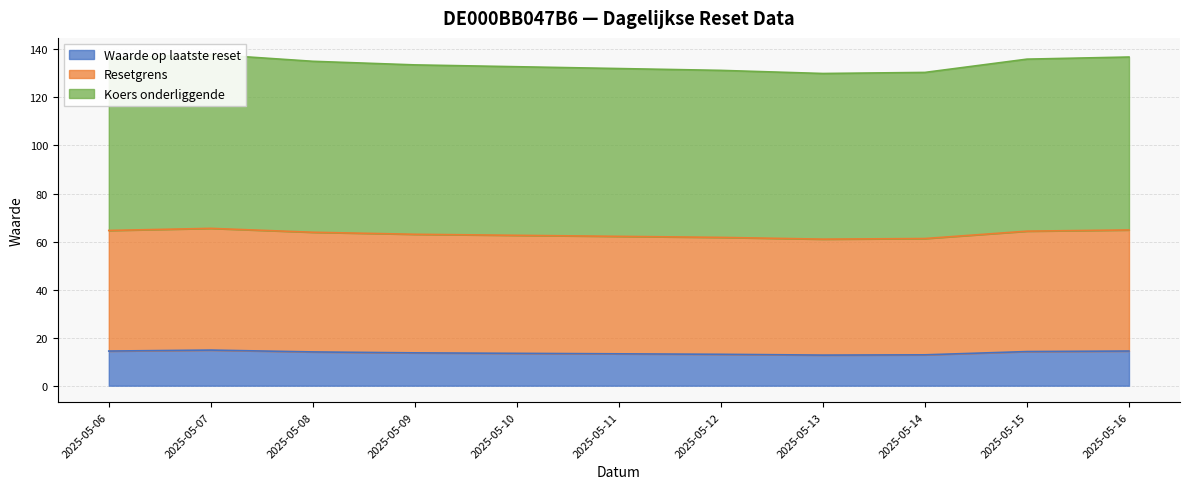

Where is the first local minimum for Resetgrens?

2025-05-13